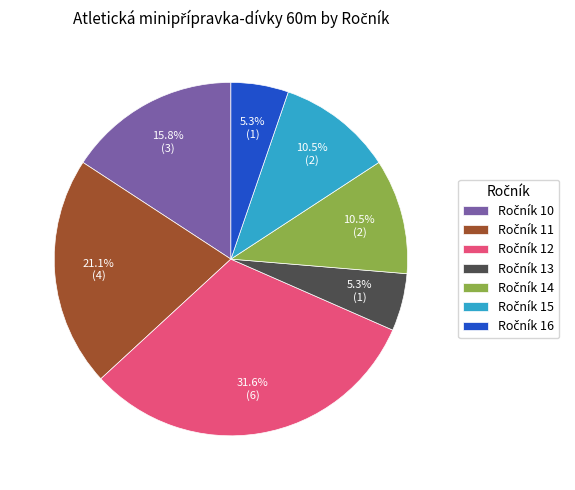

To the nearest percent, what is the average slice percentage?

14%